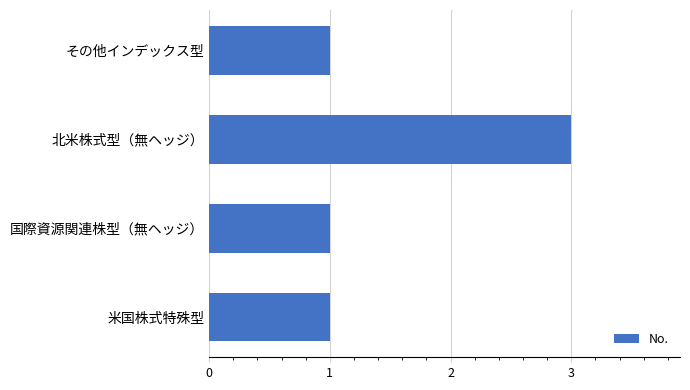

Is it true that the value at その他インデックス型 is 1?

True